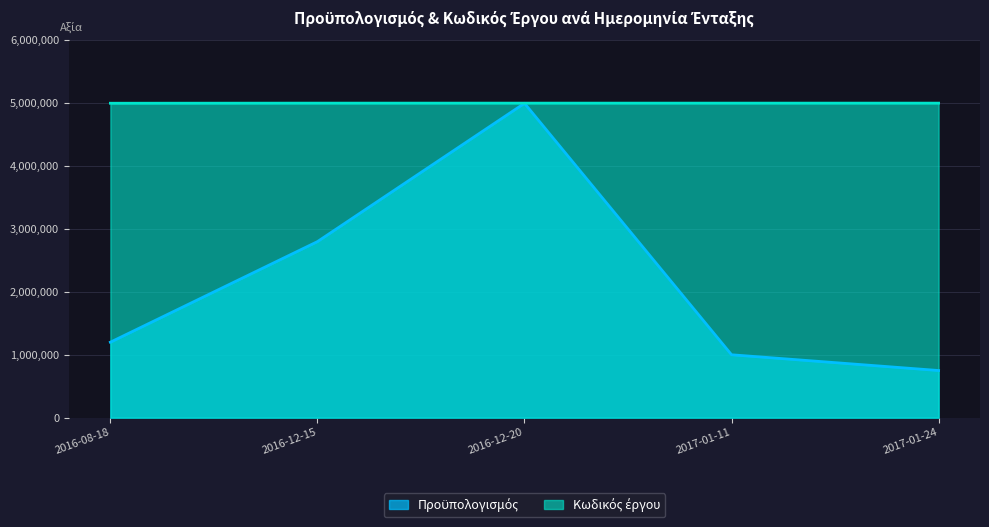

What value does the Κωδικός έργου series have at 2016-08-18, to the nearest 50?

5000800